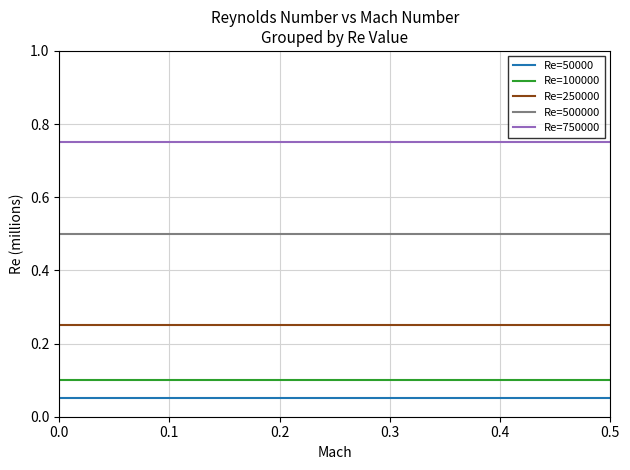

True or false: Re=750000 and Re=50000 cross at least once.

False